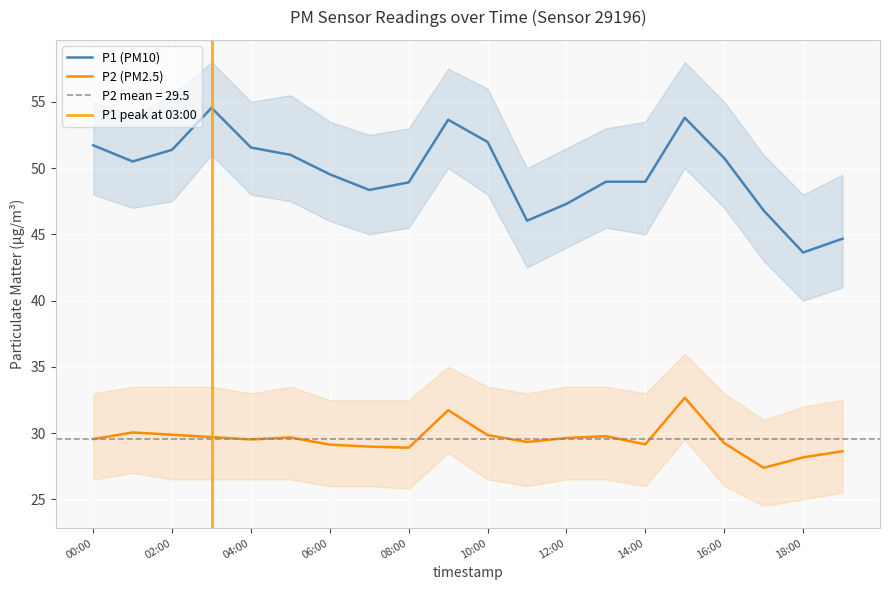

What is the sum of the P2 values at 18:00 and 09:00?

59.9